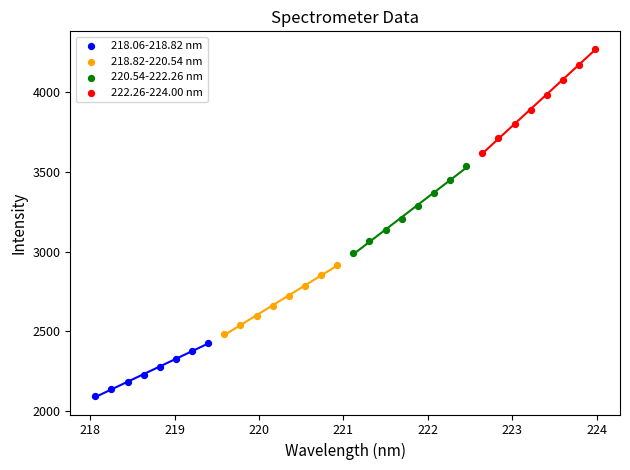

Which series has the widest spread of Y values?

222.26-224.00 nm